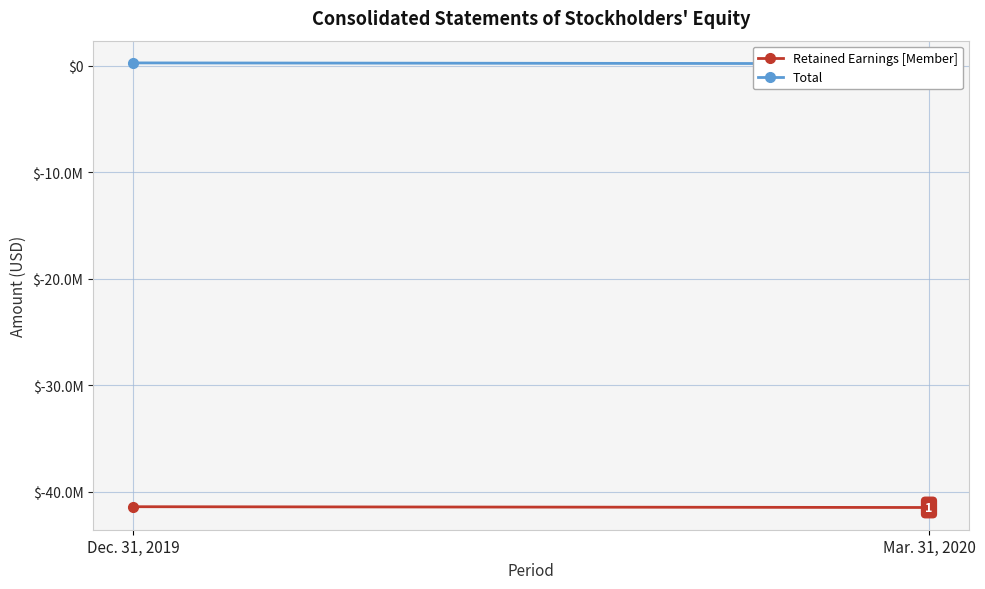

Which series has the largest total across all categories?

Total